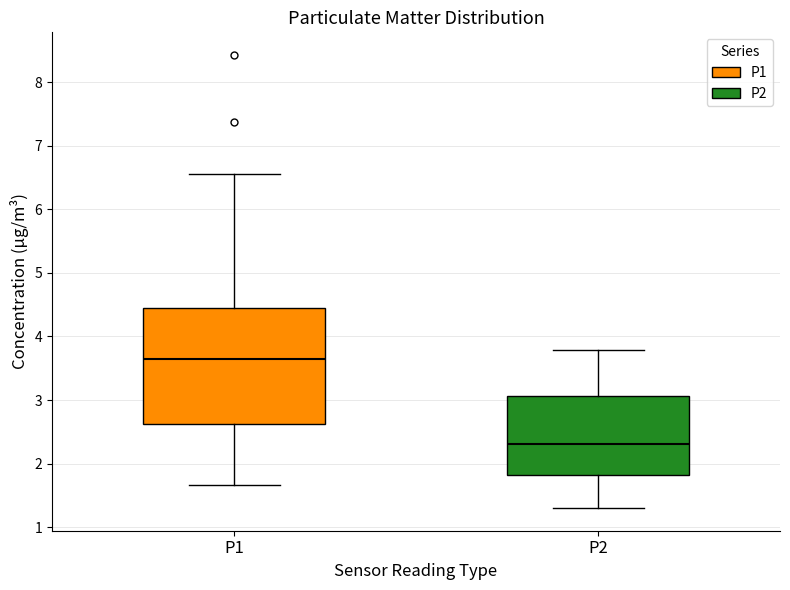

Which box's median line is the lowest?

P2